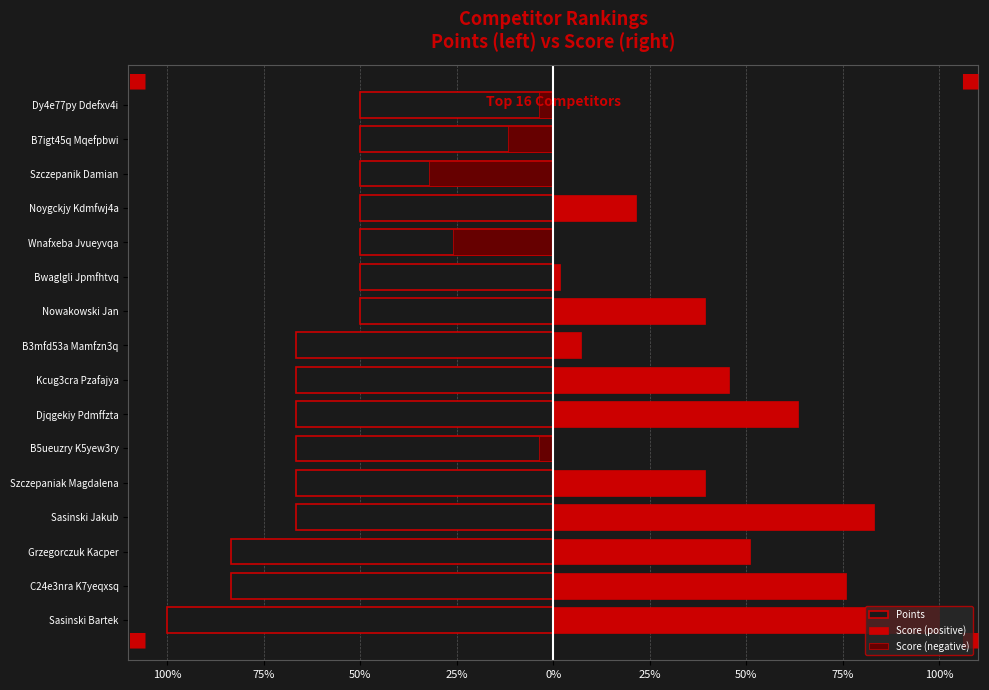

Between C24e3nra K7yeqxsq and Djqgekiy Pdmffzta, which is larger?

Djqgekiy Pdmffzta